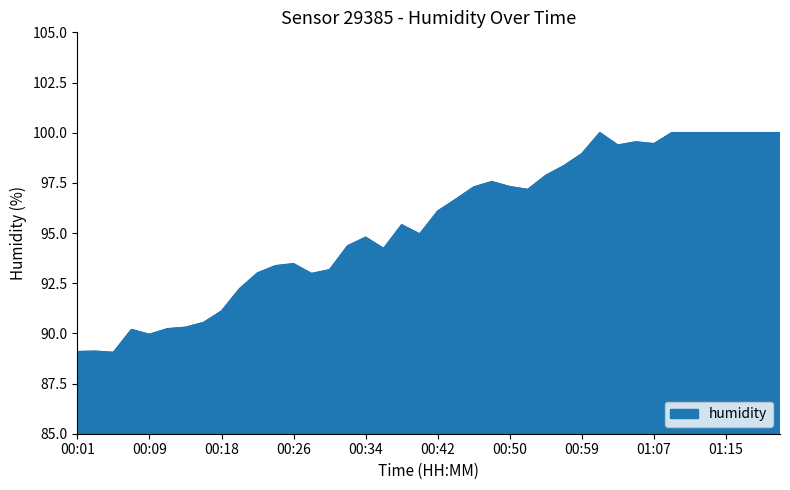

What is the greatest value displayed?

100.0